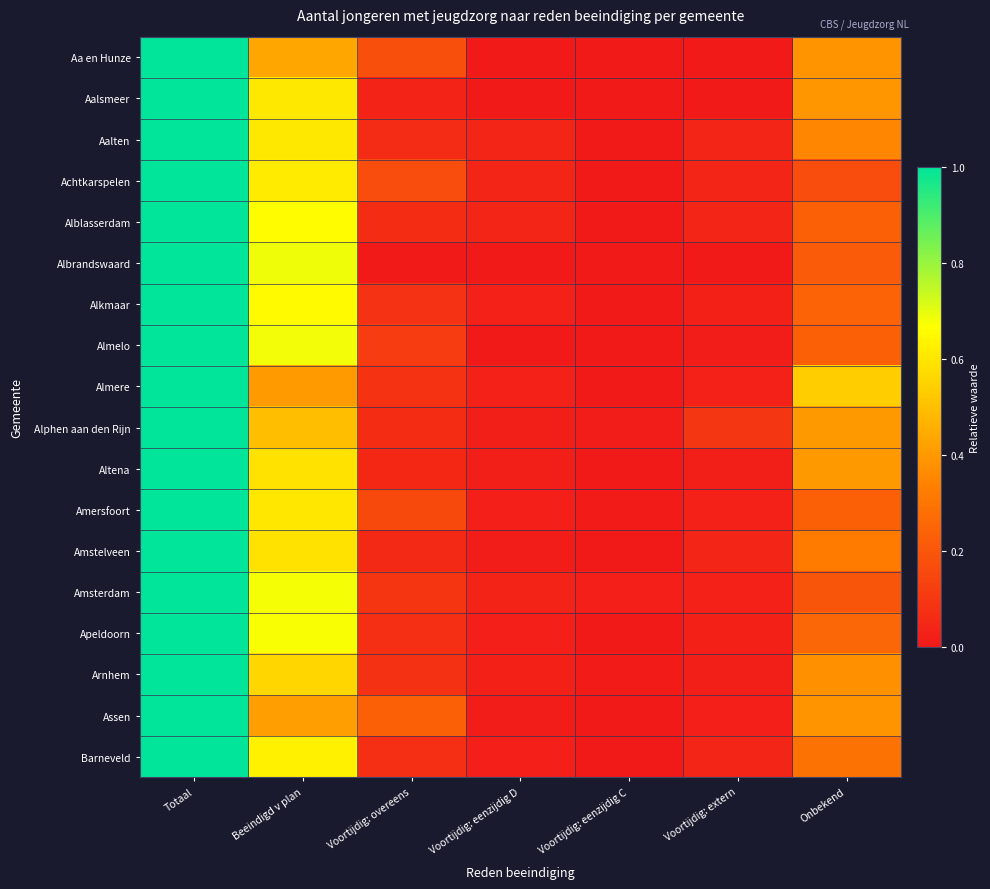

Reading left to right, what are all the values shown in this chart?

Aa en Hunze: Totaal=1.0	Beeindigd v plan=0.4	Voortijdig: overeens=0.2	Voortijdig: eenzijdig D=0.0	Voortijdig: eenzijdig C=0.0	Voortijdig: extern=0.0	Onbekend=0.4
Aalsmeer: Totaal=1.0	Beeindigd v plan=0.6	Voortijdig: overeens=0.0	Voortijdig: eenzijdig D=0.0	Voortijdig: eenzijdig C=0.0	Voortijdig: extern=0.0	Onbekend=0.4
Aalten: Totaal=1.0	Beeindigd v plan=0.6	Voortijdig: overeens=0.1	Voortijdig: eenzijdig D=0.0	Voortijdig: eenzijdig C=0.0	Voortijdig: extern=0.0	Onbekend=0.4
Achtkarspelen: Totaal=1.0	Beeindigd v plan=0.6	Voortijdig: overeens=0.2	Voortijdig: eenzijdig D=0.0	Voortijdig: eenzijdig C=0.0	Voortijdig: extern=0.0	Onbekend=0.2
Alblasserdam: Totaal=1.0	Beeindigd v plan=0.7	Voortijdig: overeens=0.1	Voortijdig: eenzijdig D=0.0	Voortijdig: eenzijdig C=0.0	Voortijdig: extern=0.0	Onbekend=0.2
Albrandswaard: Totaal=1.0	Beeindigd v plan=0.7	Voortijdig: overeens=0.0	Voortijdig: eenzijdig D=0.0	Voortijdig: eenzijdig C=0.0	Voortijdig: extern=0.0	Onbekend=0.2
Alkmaar: Totaal=1.0	Beeindigd v plan=0.7	Voortijdig: overeens=0.1	Voortijdig: eenzijdig D=0.0	Voortijdig: eenzijdig C=0.0	Voortijdig: extern=0.0	Onbekend=0.2
Almelo: Totaal=1.0	Beeindigd v plan=0.7	Voortijdig: overeens=0.1	Voortijdig: eenzijdig D=0.0	Voortijdig: eenzijdig C=0.0	Voortijdig: extern=0.0	Onbekend=0.2
Almere: Totaal=1.0	Beeindigd v plan=0.4	Voortijdig: overeens=0.1	Voortijdig: eenzijdig D=0.0	Voortijdig: eenzijdig C=0.0	Voortijdig: extern=0.0	Onbekend=0.5
Alphen aan den Rijn: Totaal=1.0	Beeindigd v plan=0.5	Voortijdig: overeens=0.1	Voortijdig: eenzijdig D=0.0	Voortijdig: eenzijdig C=0.0	Voortijdig: extern=0.1	Onbekend=0.4
Altena: Totaal=1.0	Beeindigd v plan=0.6	Voortijdig: overeens=0.0	Voortijdig: eenzijdig D=0.0	Voortijdig: eenzijdig C=0.0	Voortijdig: extern=0.0	Onbekend=0.4
Amersfoort: Totaal=1.0	Beeindigd v plan=0.6	Voortijdig: overeens=0.2	Voortijdig: eenzijdig D=0.0	Voortijdig: eenzijdig C=0.0	Voortijdig: extern=0.0	Onbekend=0.2
Amstelveen: Totaal=1.0	Beeindigd v plan=0.6	Voortijdig: overeens=0.1	Voortijdig: eenzijdig D=0.0	Voortijdig: eenzijdig C=0.0	Voortijdig: extern=0.0	Onbekend=0.3
Amsterdam: Totaal=1.0	Beeindigd v plan=0.7	Voortijdig: overeens=0.1	Voortijdig: eenzijdig D=0.0	Voortijdig: eenzijdig C=0.0	Voortijdig: extern=0.0	Onbekend=0.2
Apeldoorn: Totaal=1.0	Beeindigd v plan=0.7	Voortijdig: overeens=0.1	Voortijdig: eenzijdig D=0.0	Voortijdig: eenzijdig C=0.0	Voortijdig: extern=0.0	Onbekend=0.3
Arnhem: Totaal=1.0	Beeindigd v plan=0.6	Voortijdig: overeens=0.1	Voortijdig: eenzijdig D=0.0	Voortijdig: eenzijdig C=0.0	Voortijdig: extern=0.0	Onbekend=0.4
Assen: Totaal=1.0	Beeindigd v plan=0.4	Voortijdig: overeens=0.2	Voortijdig: eenzijdig D=0.0	Voortijdig: eenzijdig C=0.0	Voortijdig: extern=0.0	Onbekend=0.4
Barneveld: Totaal=1.0	Beeindigd v plan=0.6	Voortijdig: overeens=0.1	Voortijdig: eenzijdig D=0.0	Voortijdig: eenzijdig C=0.0	Voortijdig: extern=0.0	Onbekend=0.3